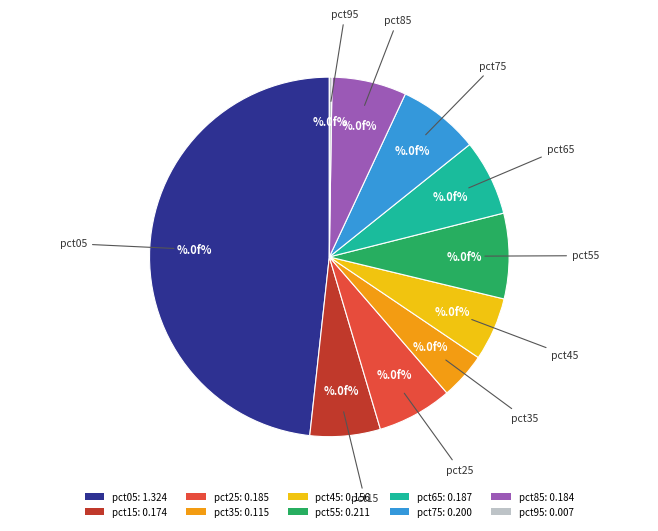

True or false: pct25 accounts for 20% of the total.

False